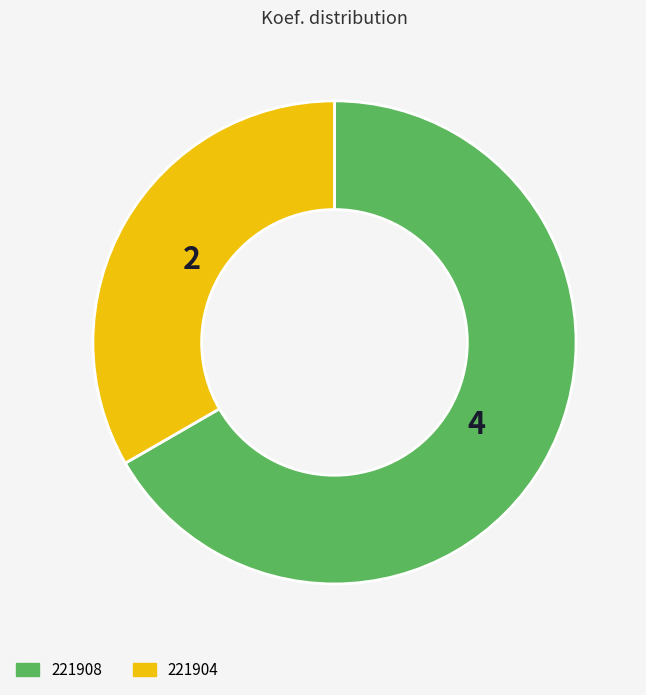

The 221908 slice represents 67% of the pie. True or false?

True